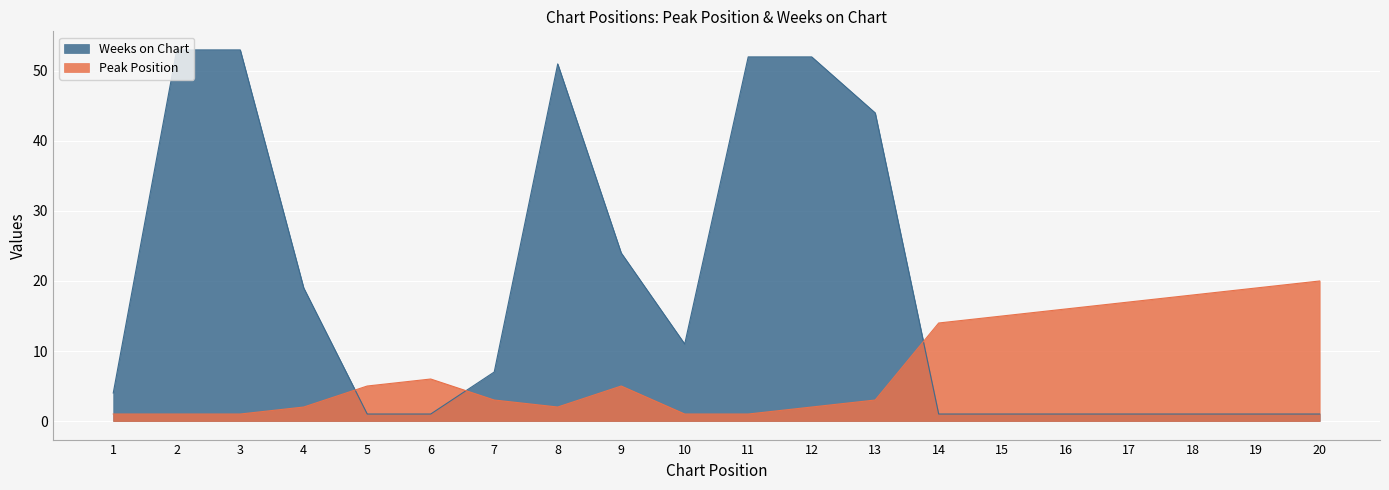

How many values in the Weeks on Chart series exceed 7?

9